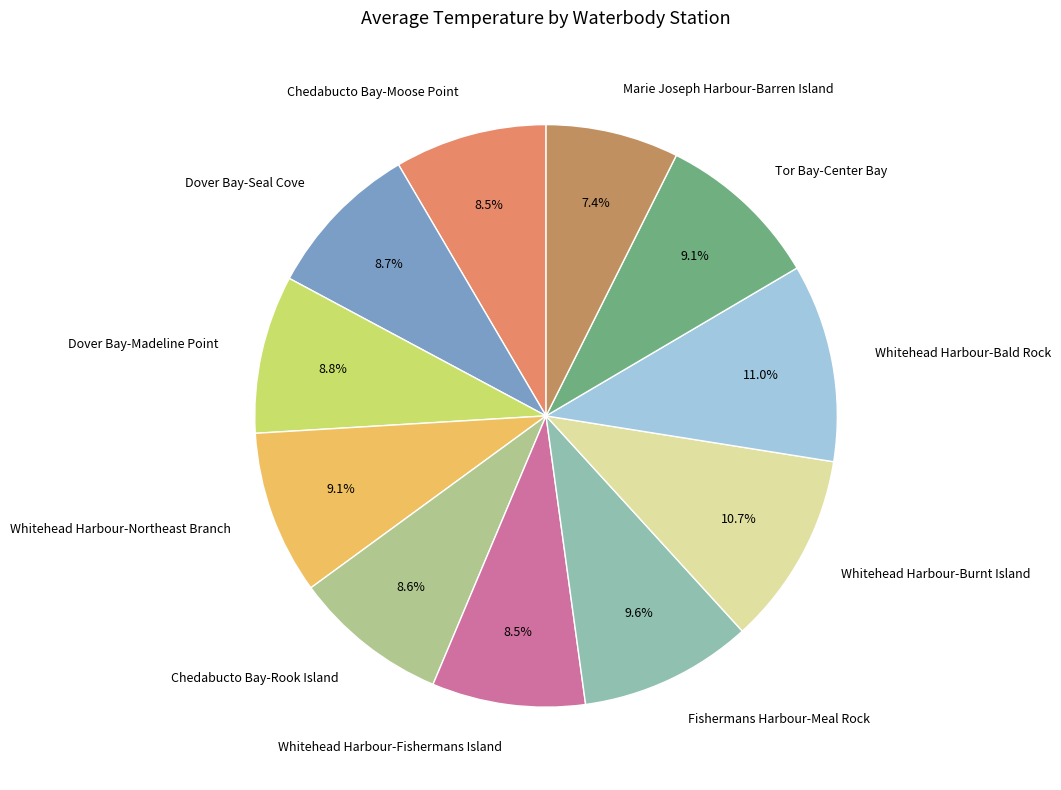

Which slice is the smallest?

Marie Joseph Harbour-Barren Island